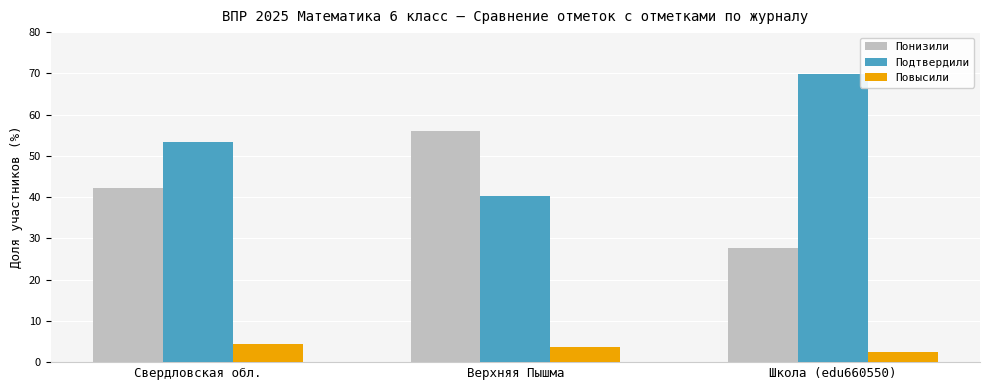

What are all the series names shown in the legend?

Понизили, Подтвердили, Повысили